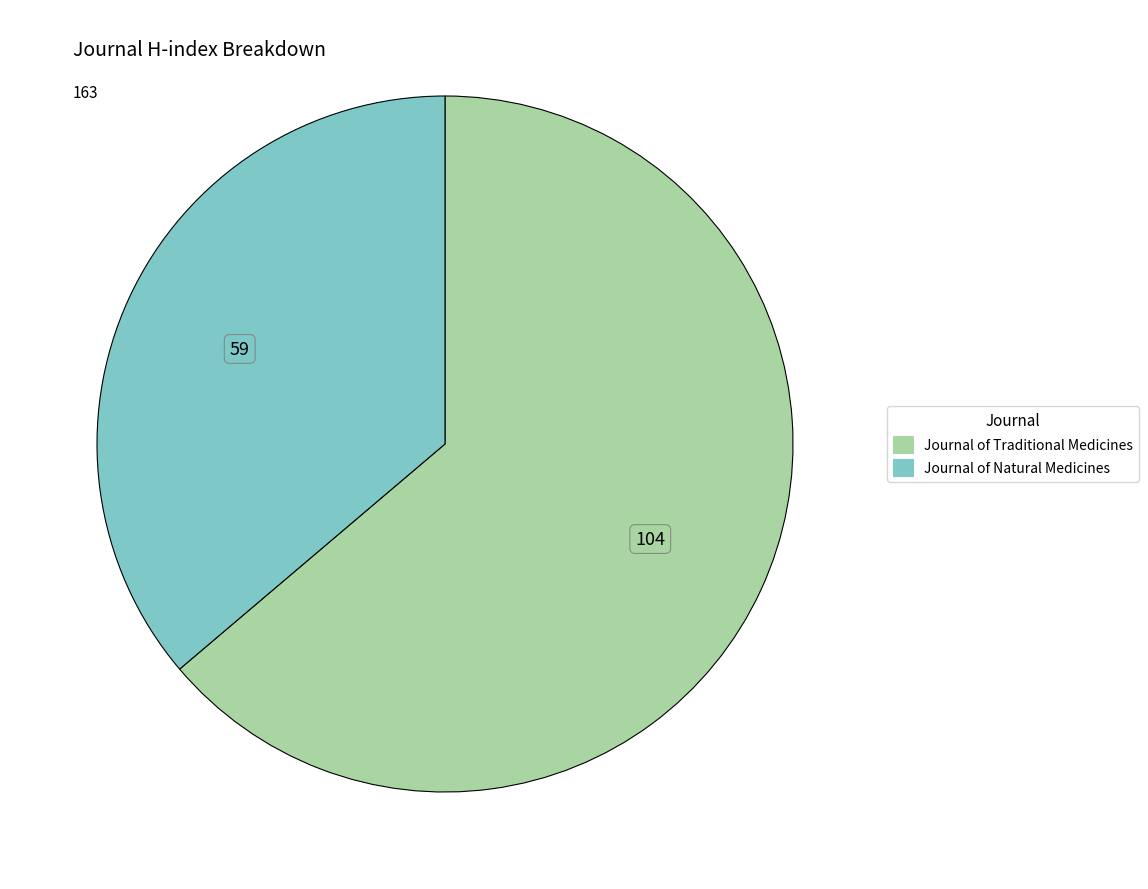

True or false: Journal of Natural Medicines accounts for 36% of the total.

True